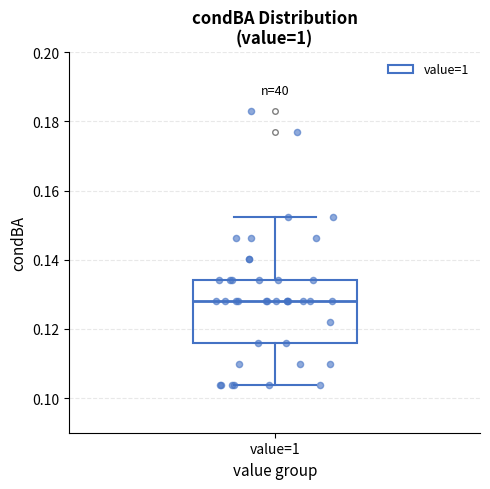

Where does the median line of the box for value=1 sit on the y-axis? The values are not printed on the chart, so give them approximately, as read against the axis.

0.128